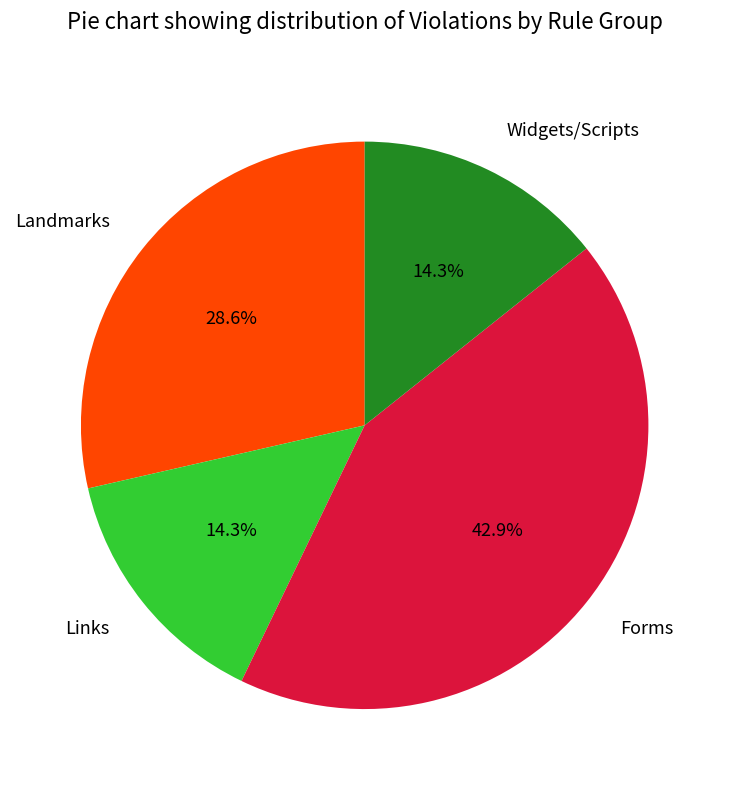

The Landmarks slice represents 29% of the pie. True or false?

True